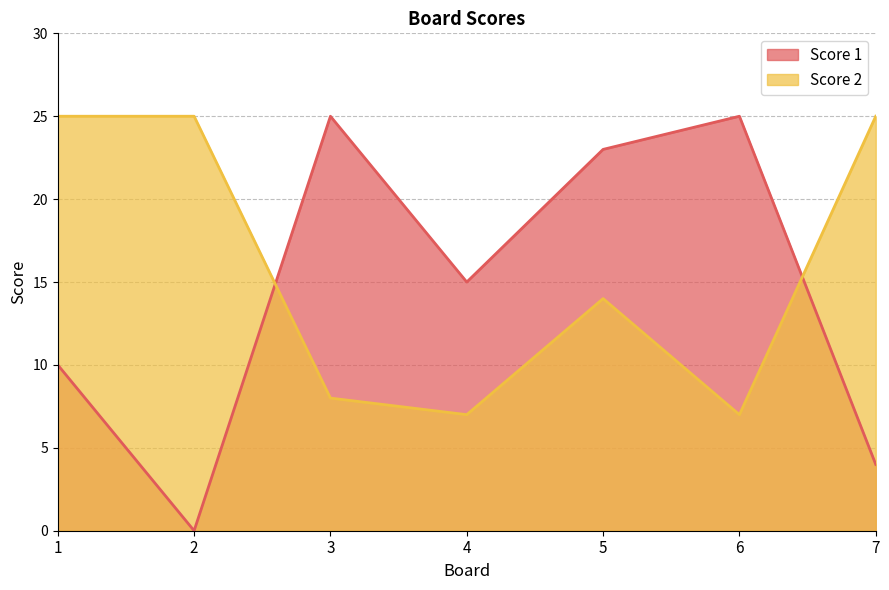

Reading left to right, what are all the values shown in this chart?

Score 1: 1=10	2=0	3=25	4=15	5=23	6=25	7=4
Score 2: 1=25	2=25	3=8	4=7	5=14	6=7	7=25